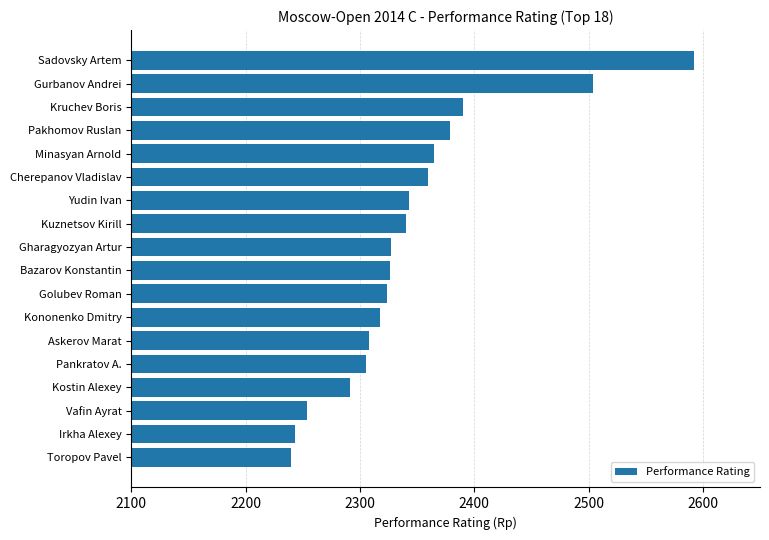

Where is the data nearest to the value 2416?

Kruchev Boris